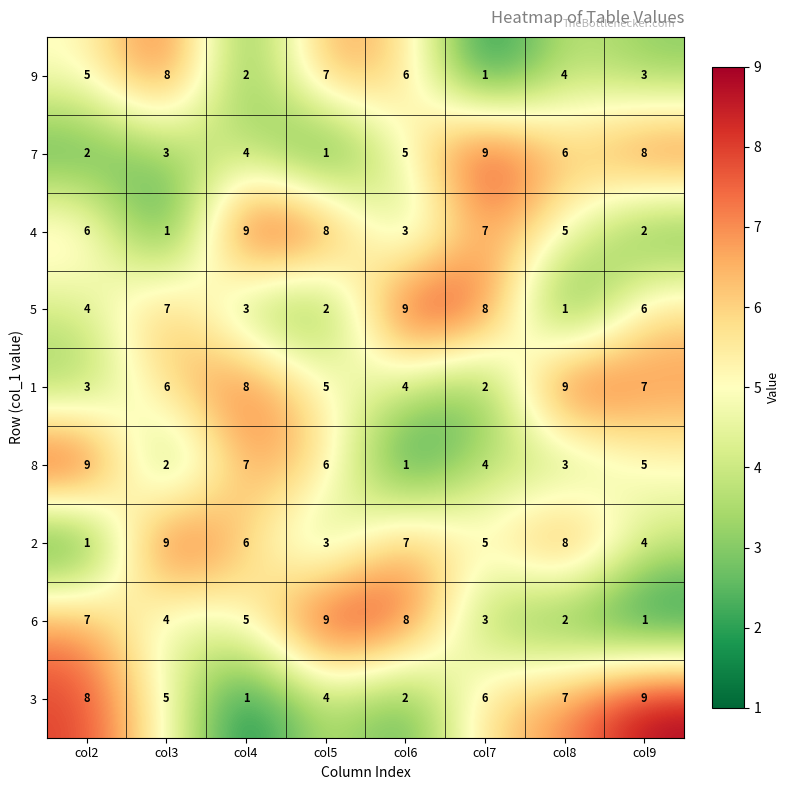

The 4 series shows 3 at col7. True or false?

False